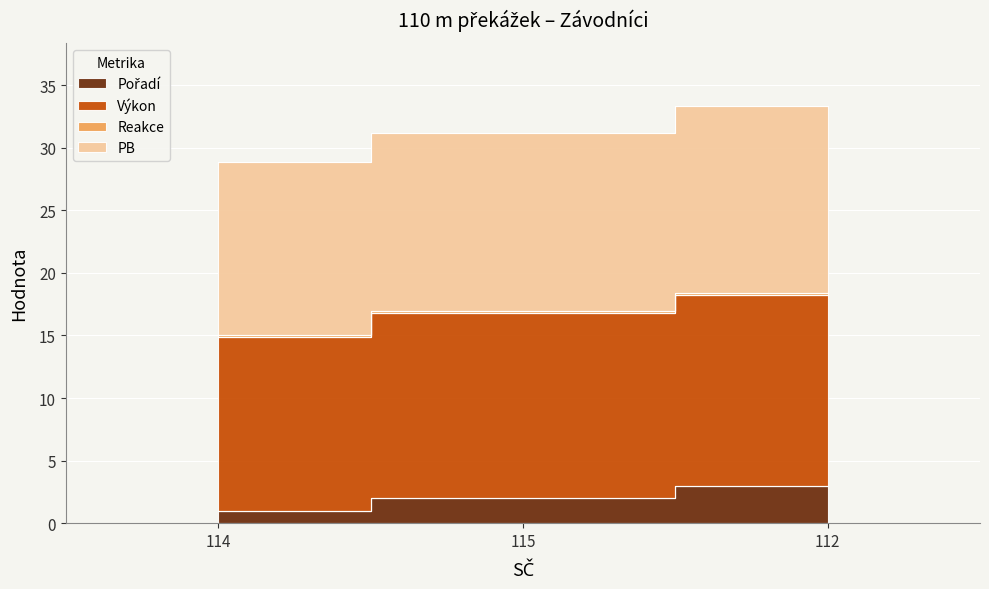

Is the value of Pořadí at 115 greater than the value of Výkon at 112?

No